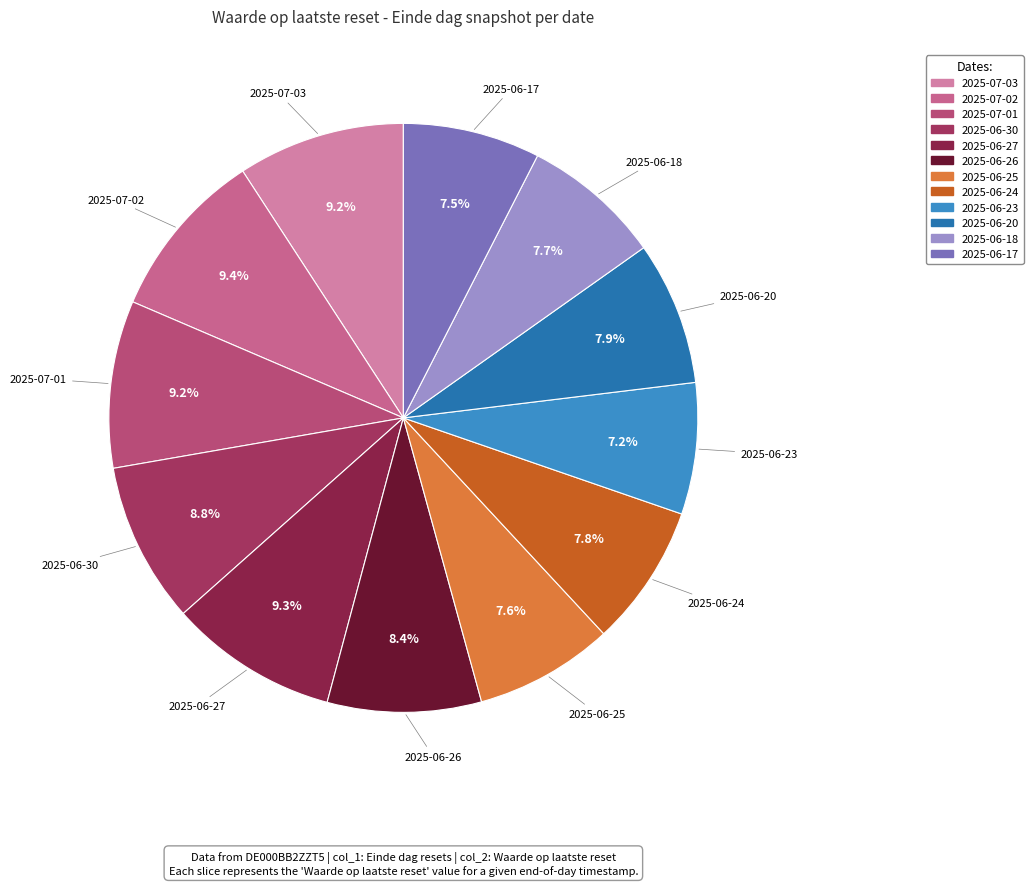

To the nearest percent, what is the average slice percentage?

8%